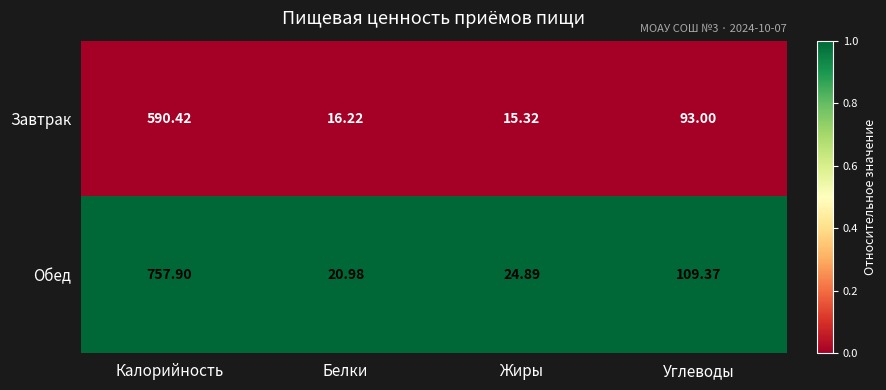

Which label corresponds to the smallest value in the chart?

Жиры